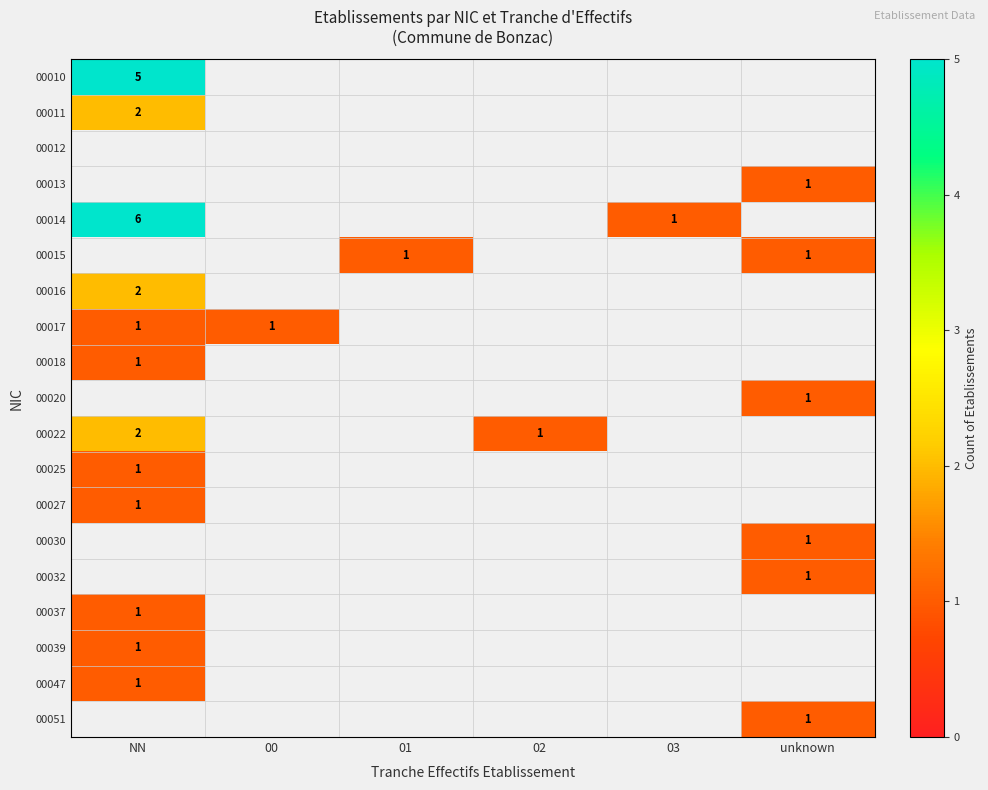

Which series has the largest range (max minus min)?

00014